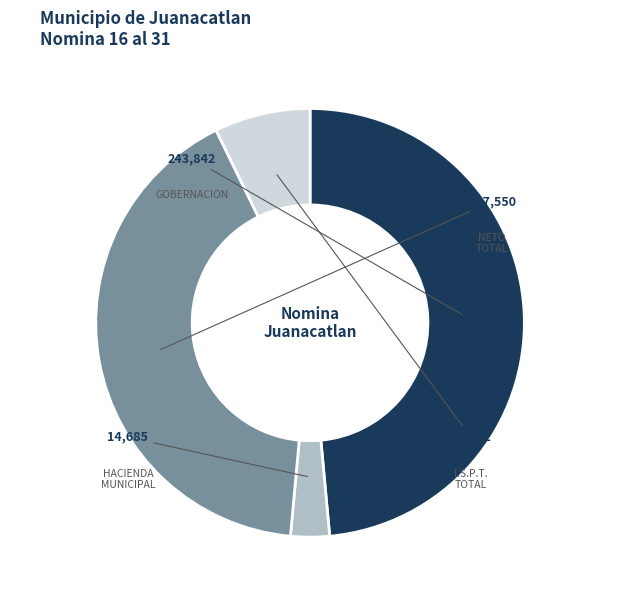

Is HACIENDA MUNICIPAL the majority of the pie?

No